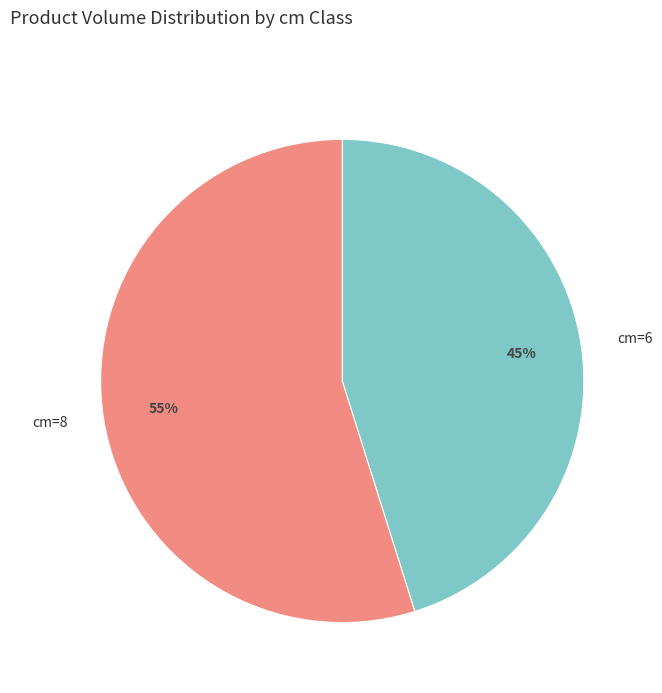

The cm=8 slice represents 44% of the pie. True or false?

False